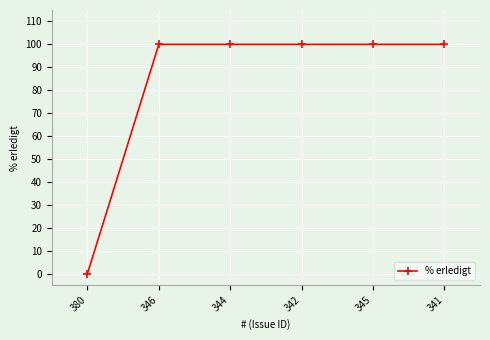

Is it true that the value at 380 is -70?

False